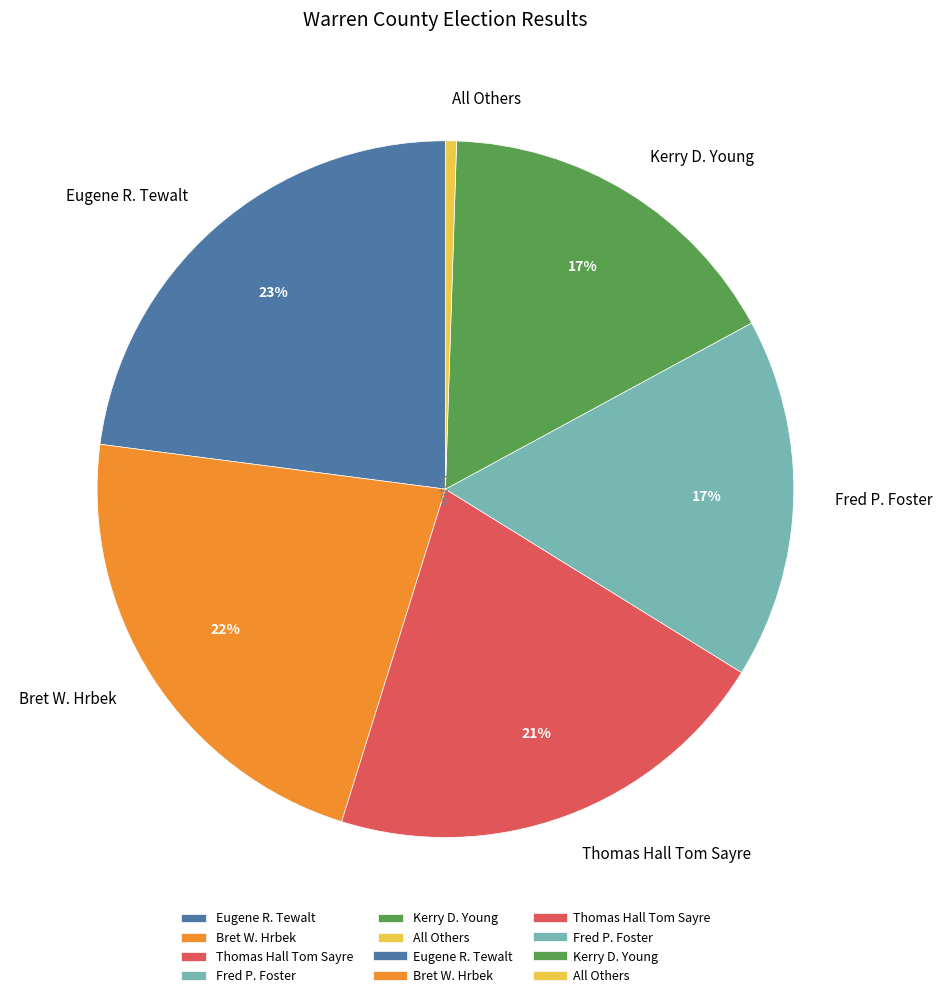

What is the largest slice in the pie chart?

Eugene R. Tewalt